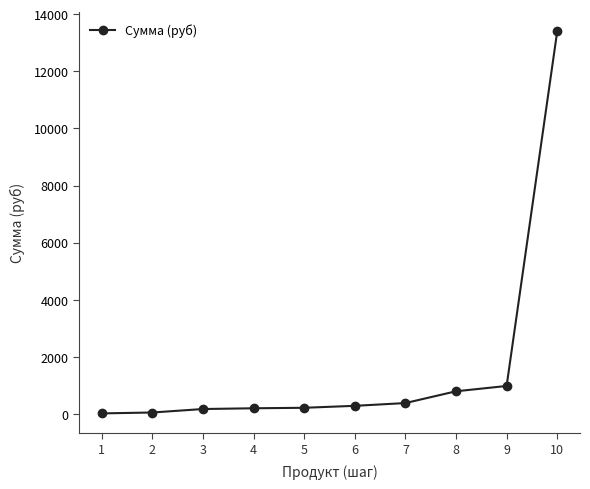

Which label corresponds to the largest value in the chart?

10